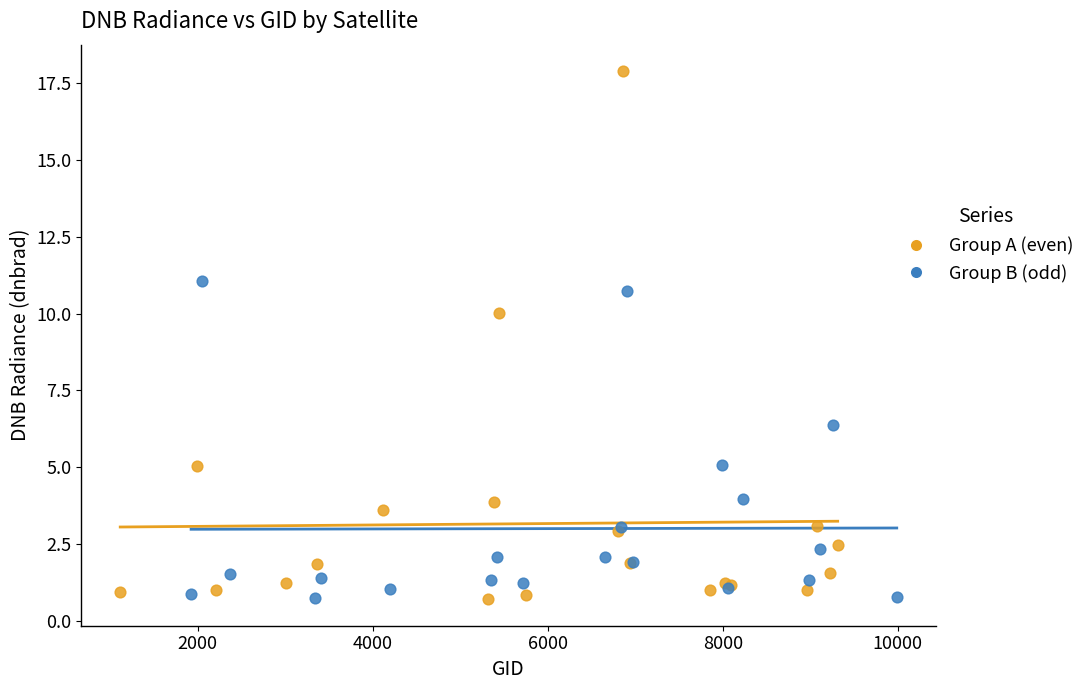

Which series has the widest spread of Y values?

Group A (even)